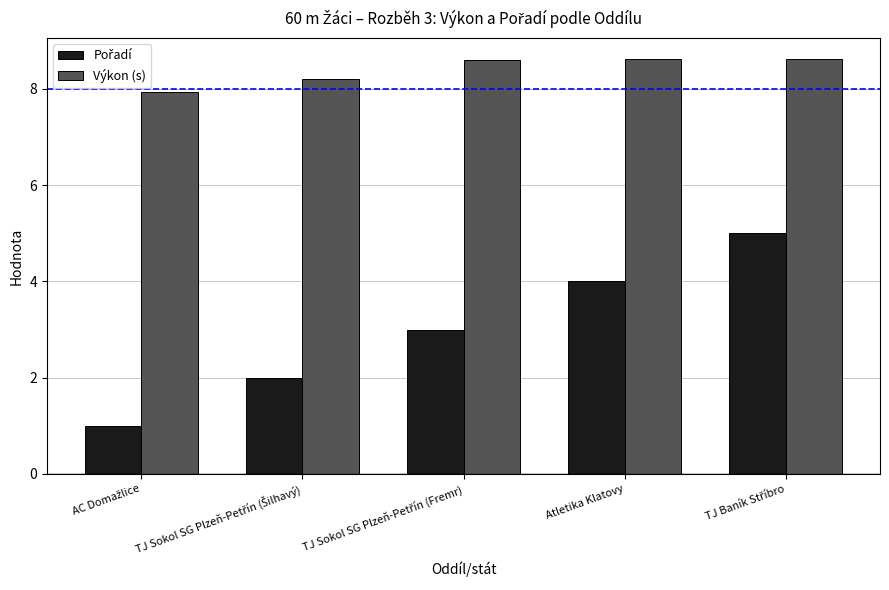

What is the difference between the maximum and minimum values in the Výkon (s) series?

0.7